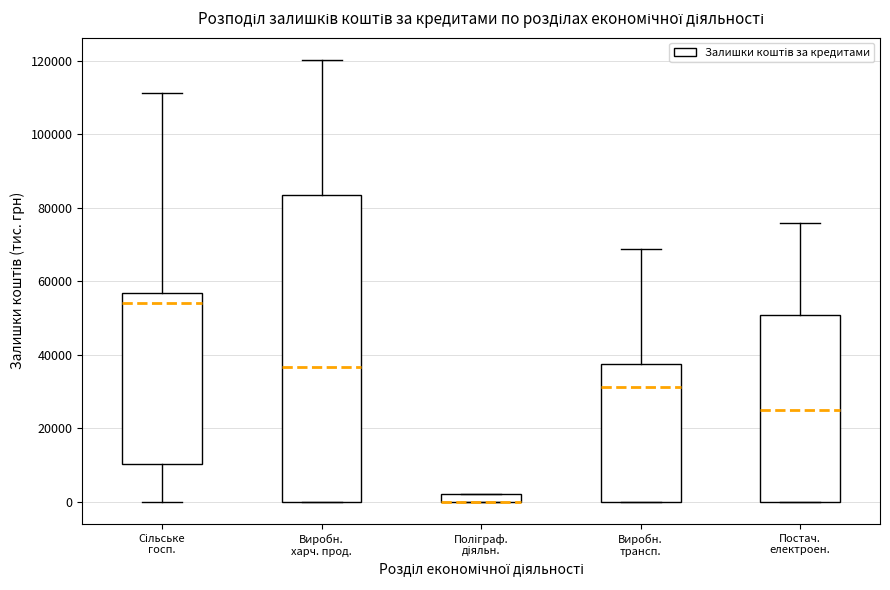

Which box is the tallest, from its lower edge to its upper edge?

Виробн. харч. прод.